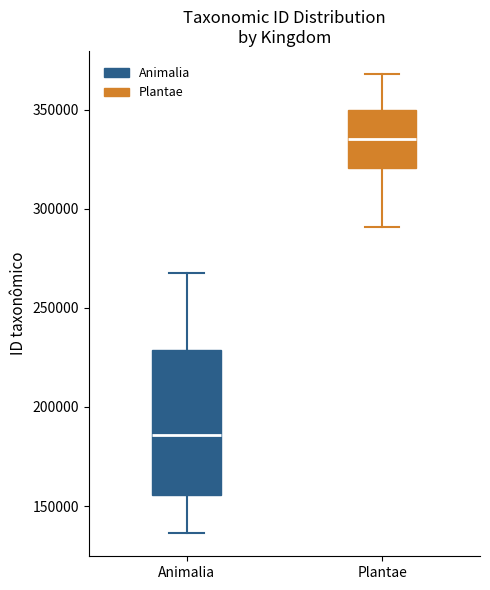

Which box is the tallest, from its lower edge to its upper edge?

Animalia